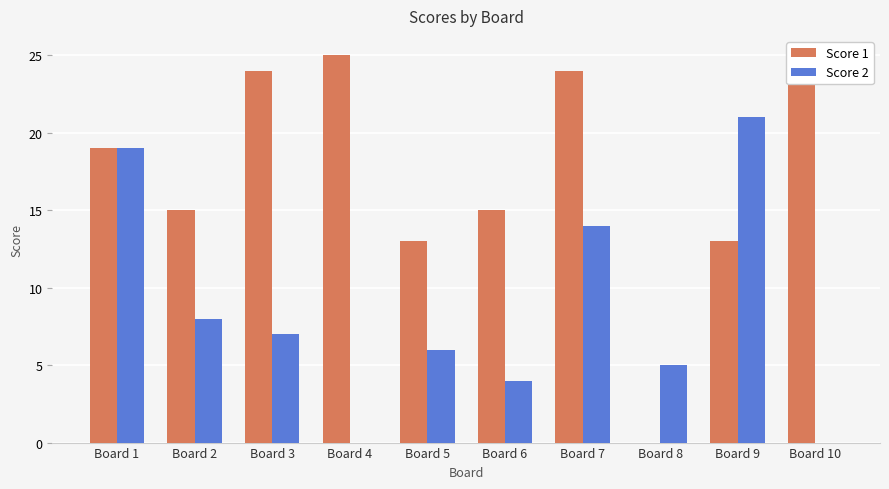

What are all the series names shown in the legend?

Score 1, Score 2